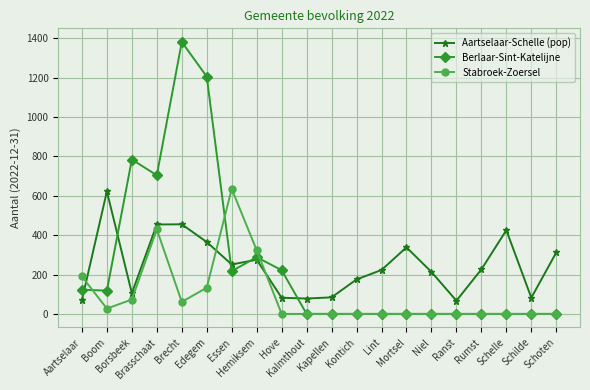

Does the chart have visible grid lines?

Yes